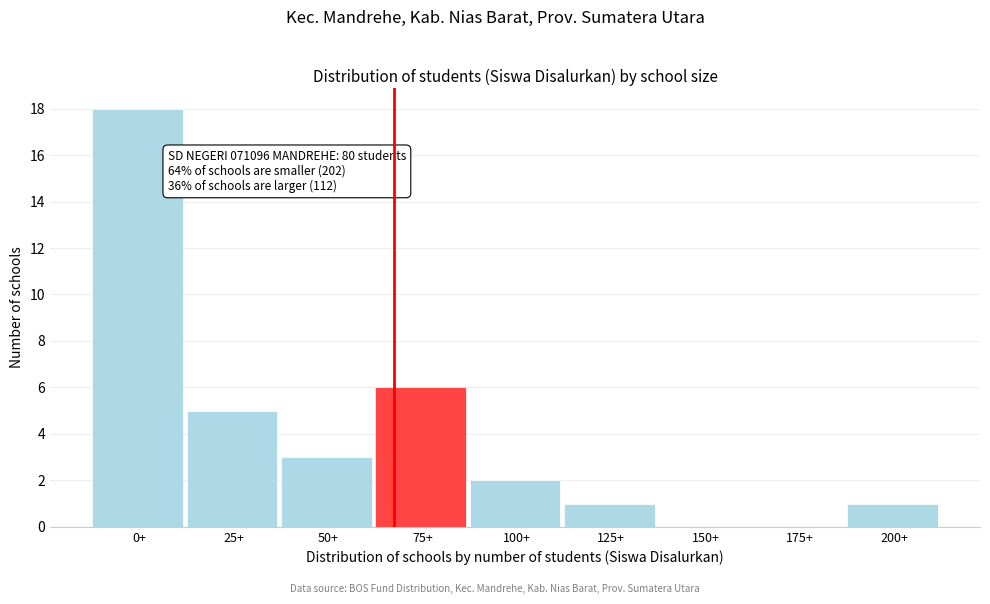

Reading left to right, what are all the values shown in this chart?

0+=18	25+=5	50+=3	75+=6	100+=2	125+=1	150+=0	175+=0	200+=1